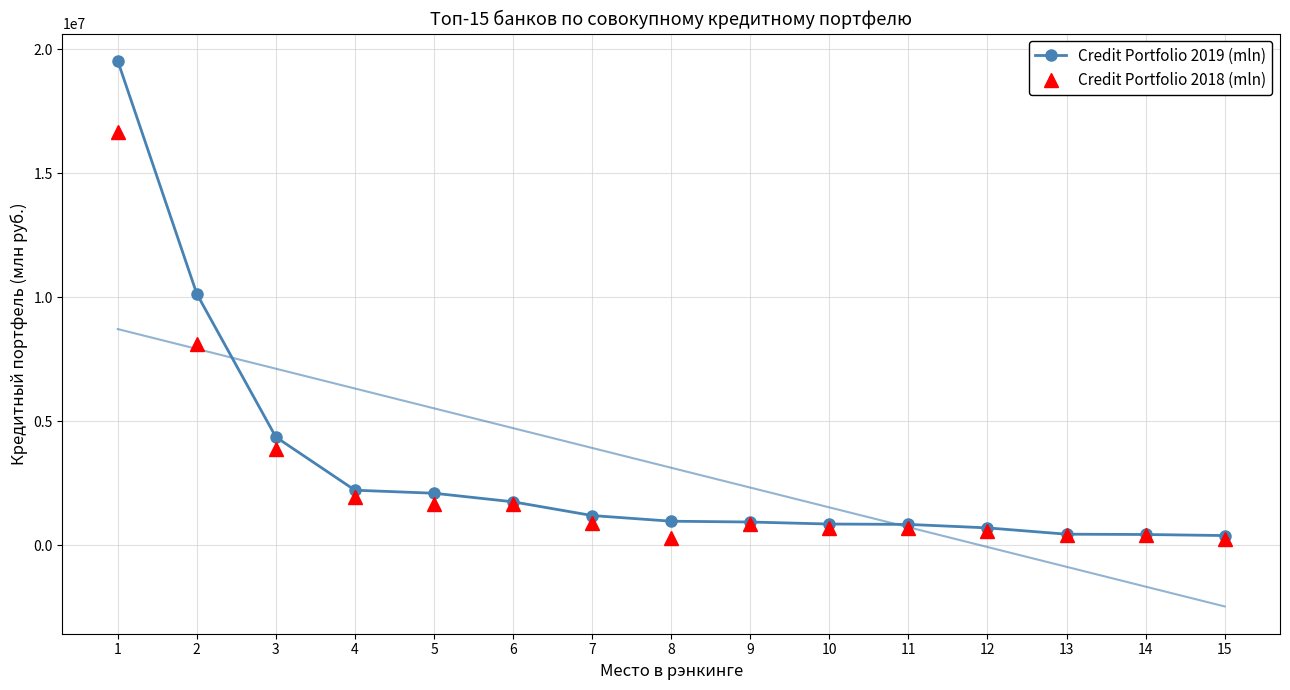

True or false: Credit Portfolio 2018 (mln) has more than 2 interior local peaks.

True